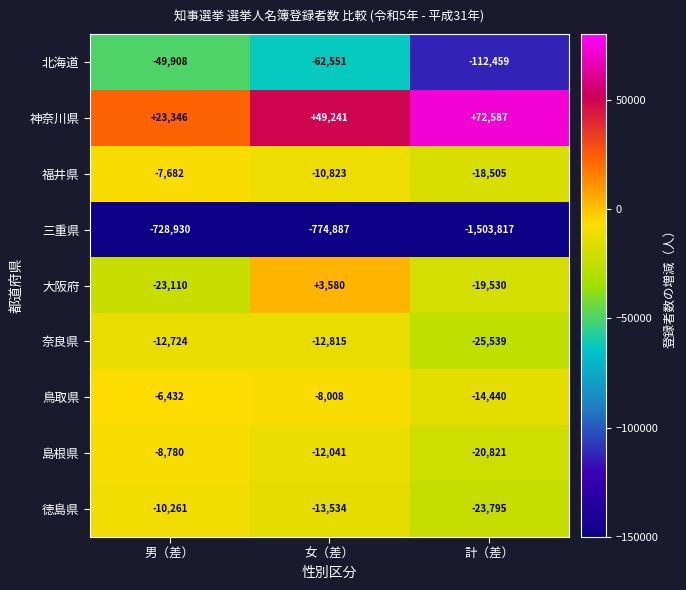

How many 島根県 values are between -20821 and -8780?

3